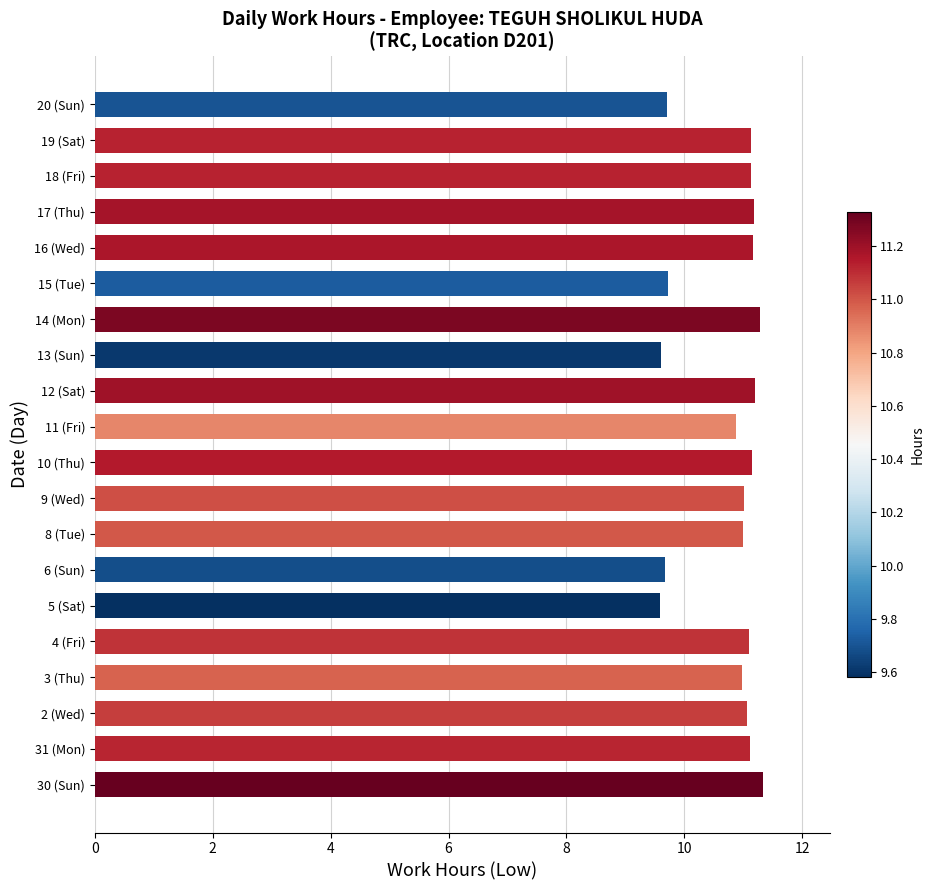

The value at 13 (Sun) is 9.6. True or false?

True